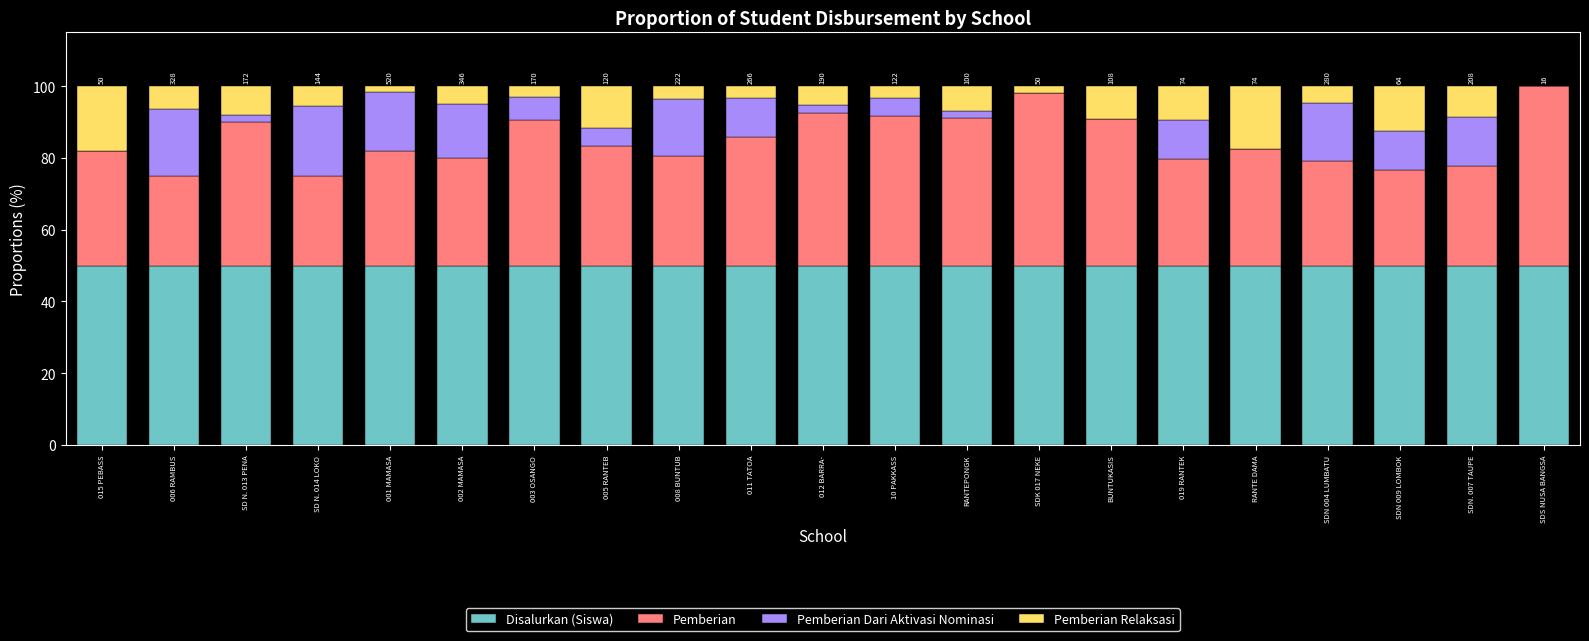

Are the bars grouped side by side (vs. stacked)?

No